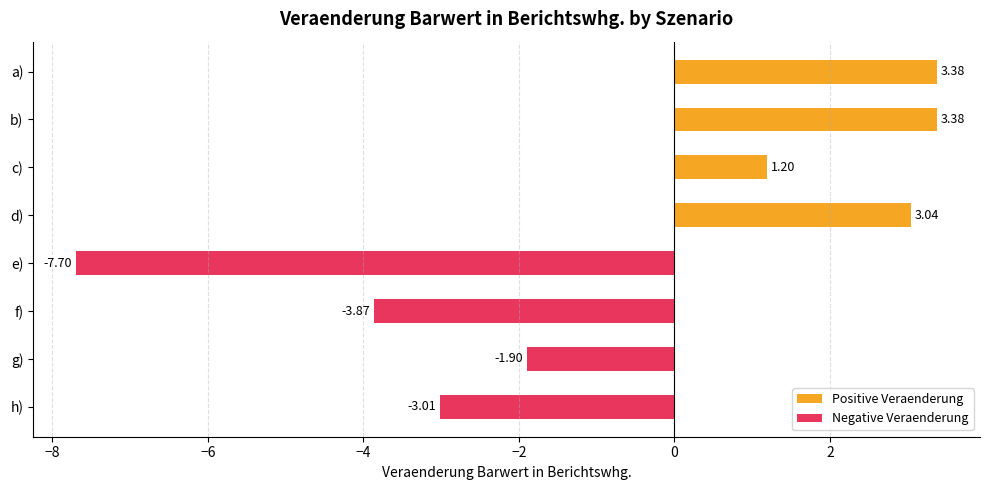

What is the smallest value displayed?

-7.7